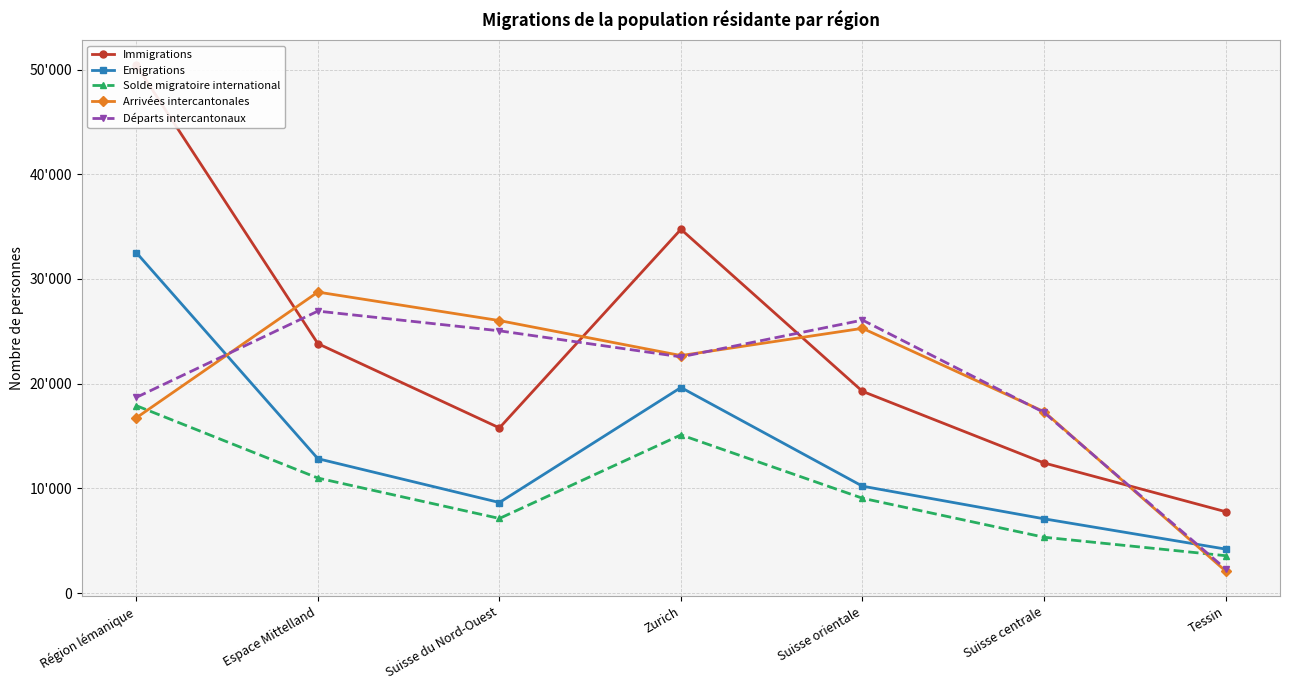

What is the sum of the Emigrations values at Suisse orientale and Espace Mittelland?

23045